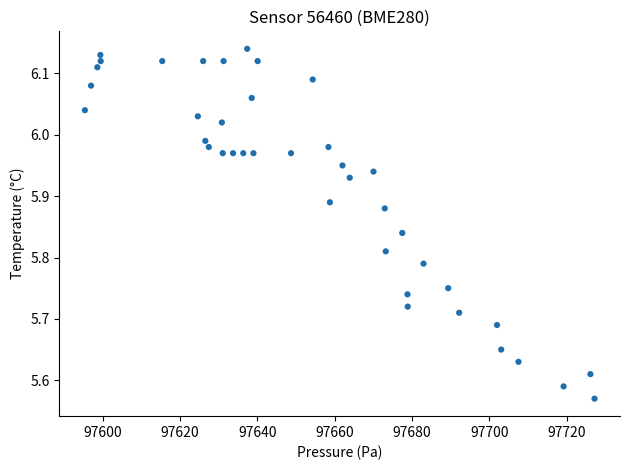

What is the range of X values (max minus min)?

131.8